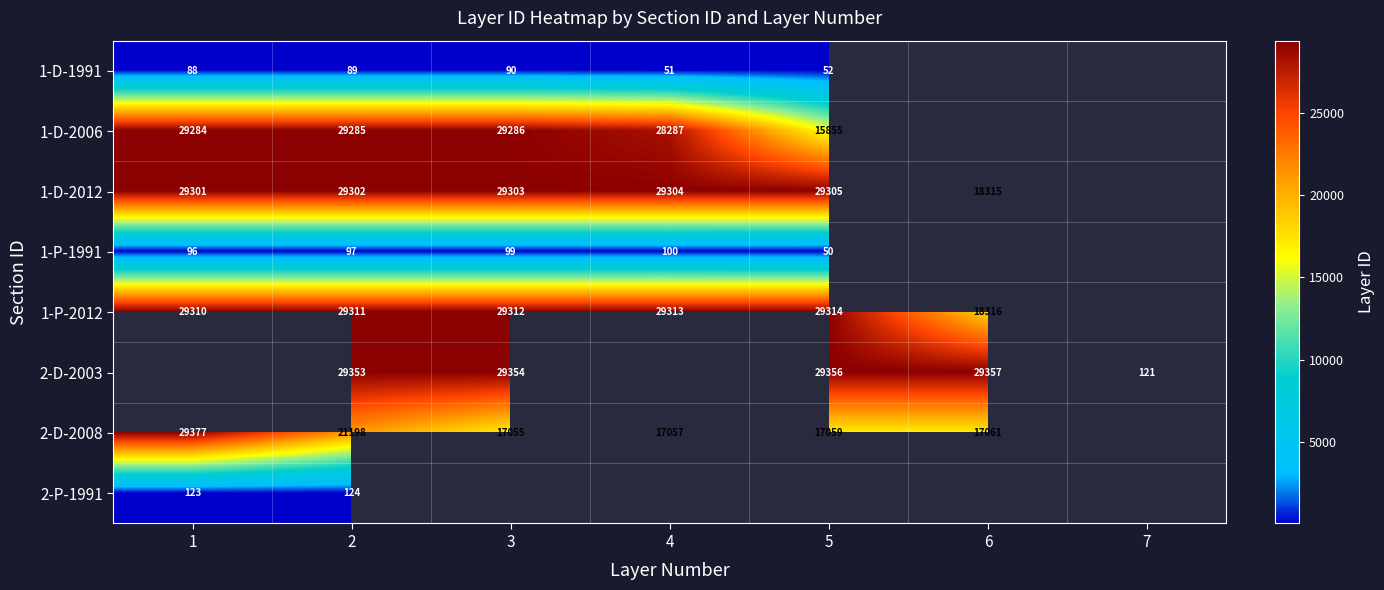

What is the difference between the 1-P-1991 values at 5 and 2?

47